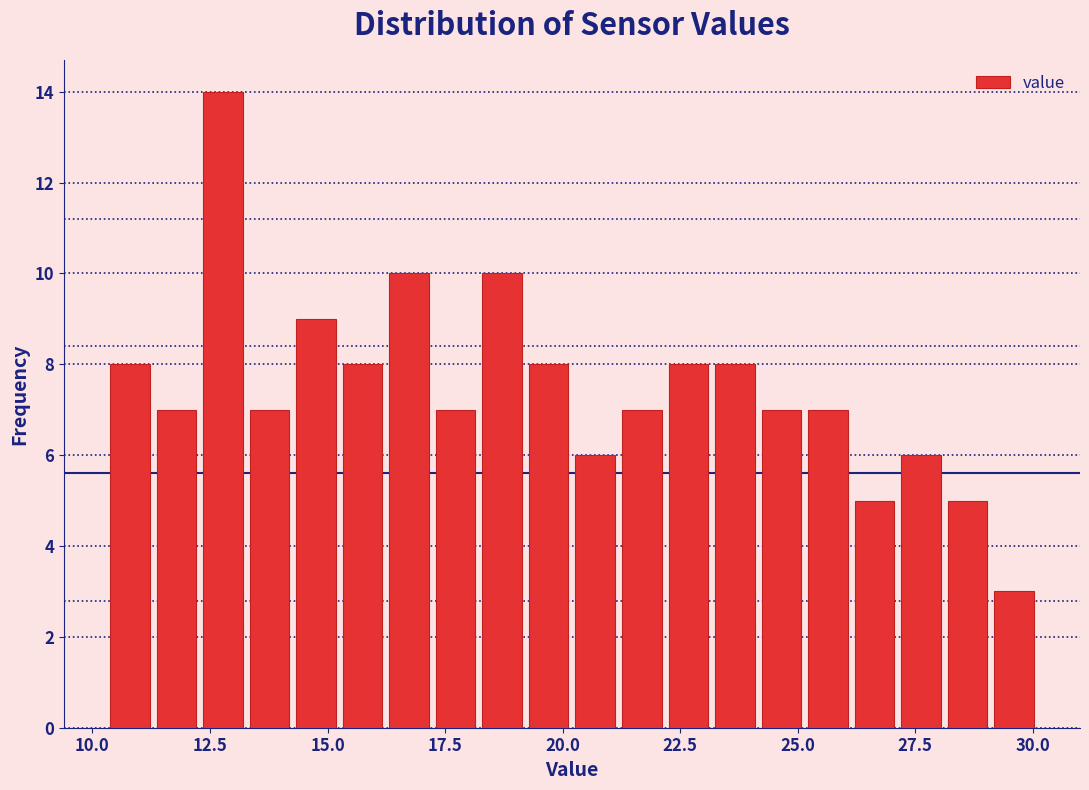

Around what value on the x-axis is the tallest bar? Give the approximate position of its centre, as read against the axis.

13.0